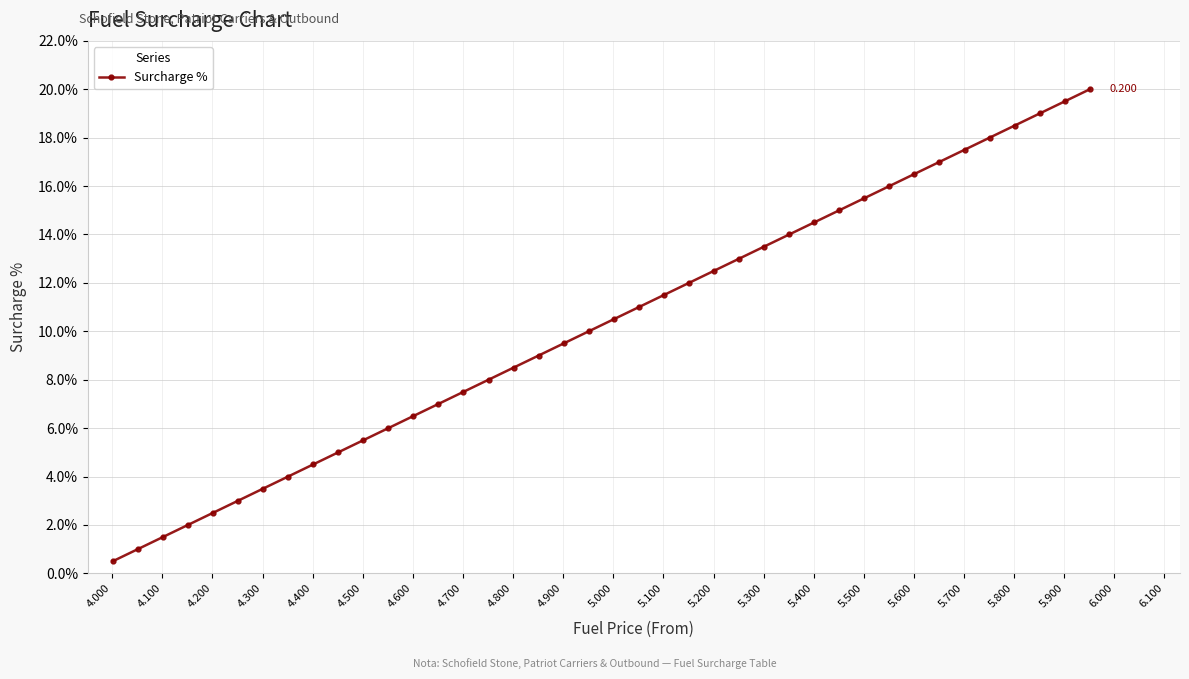

True or false: there are more than 0 points higher than both neighbors.

False